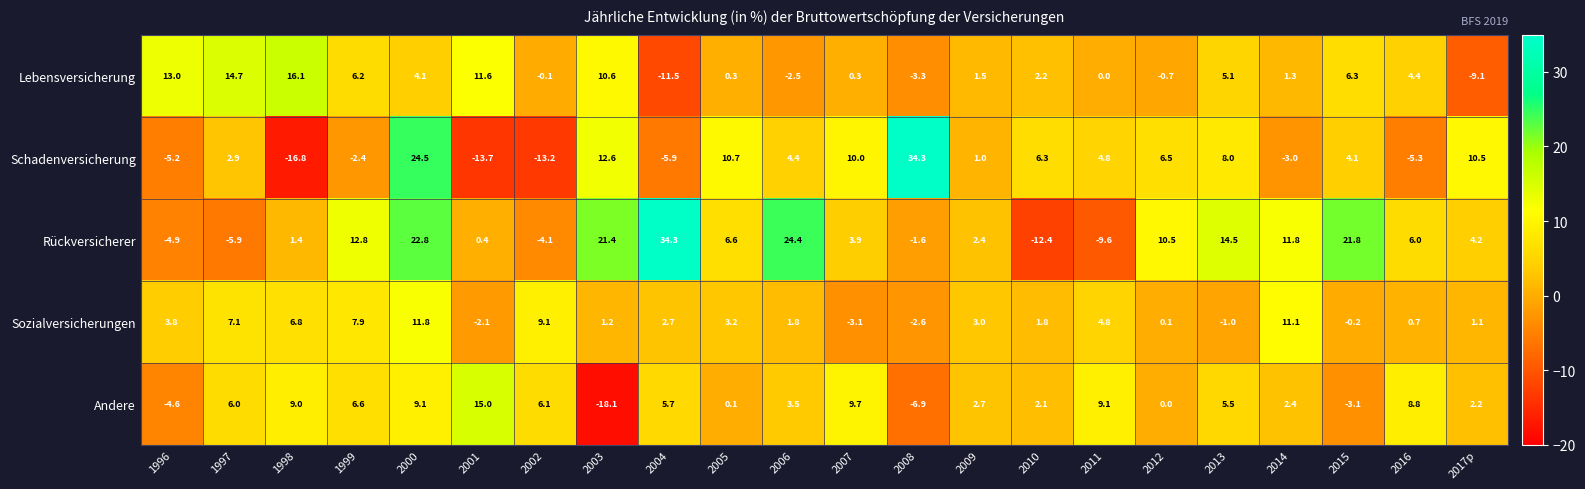

Which label corresponds to the smallest value in the chart?

2003